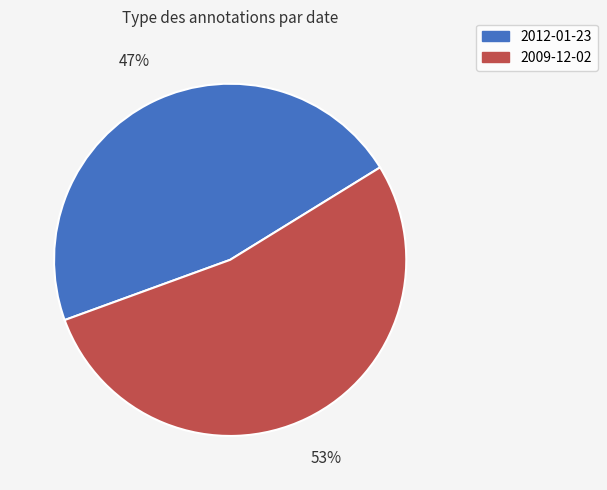

To the nearest percent, what portion does 2012-01-23 represent?

47%